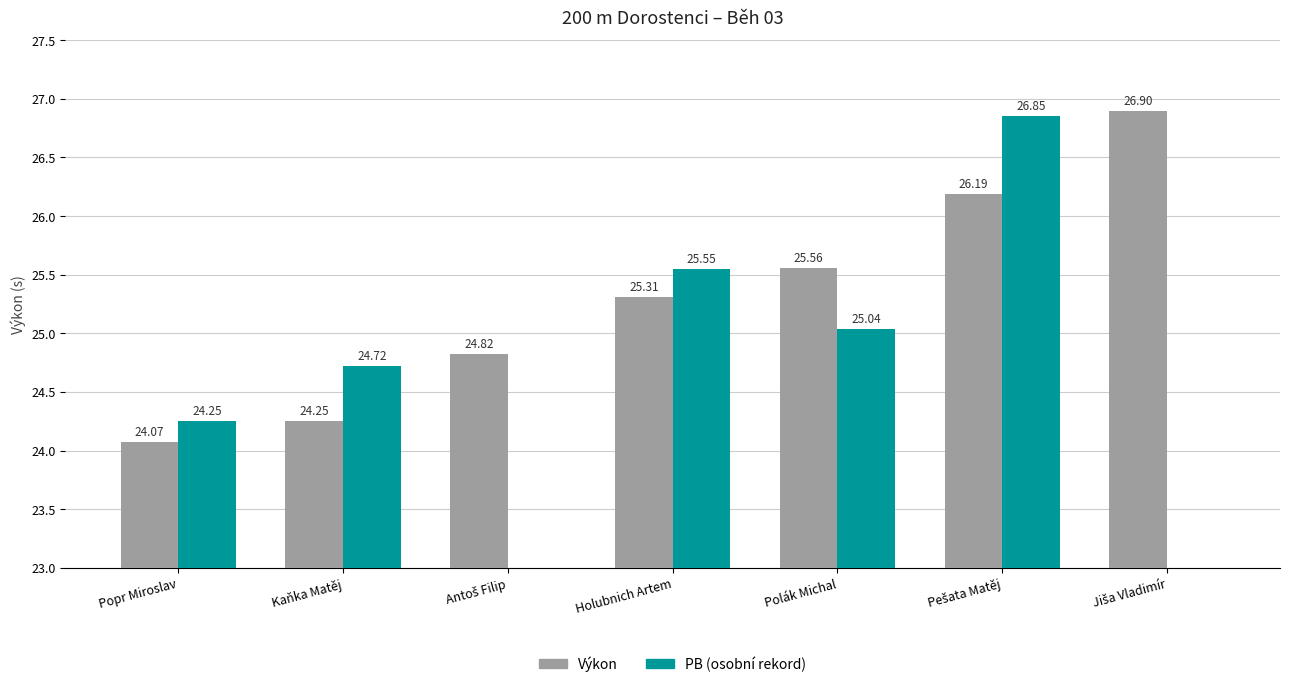

What is the label of the 4th bar from the left?

Holubnich Artem